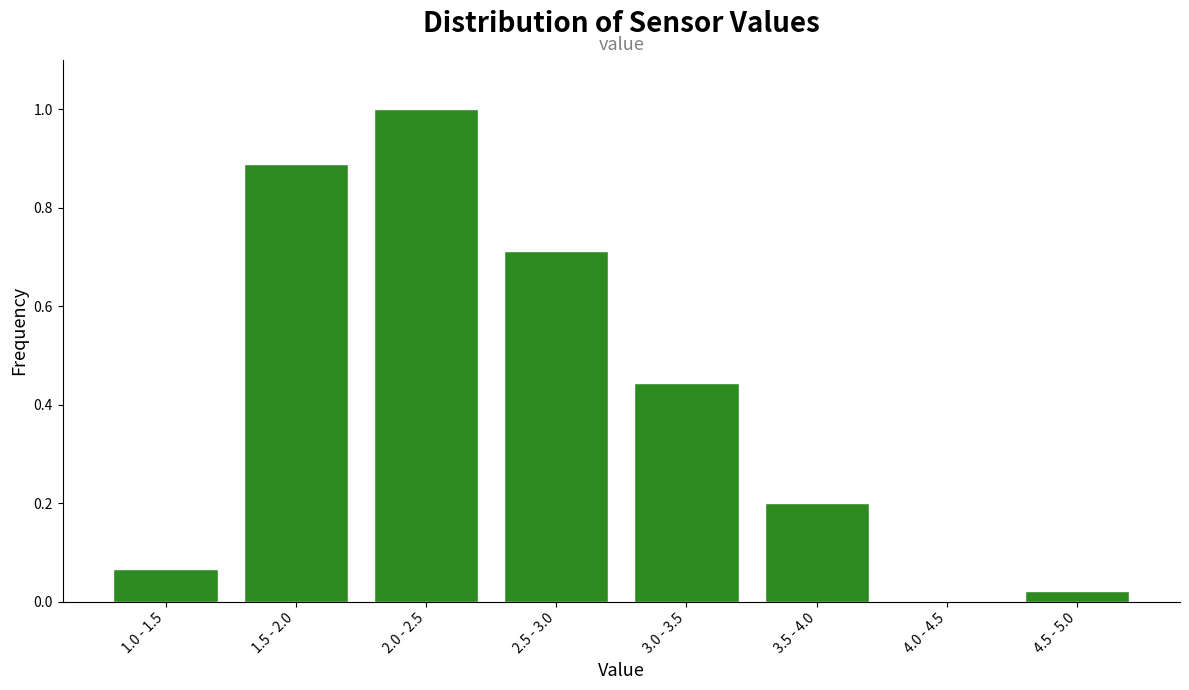

What is the sum of all values?

3.3